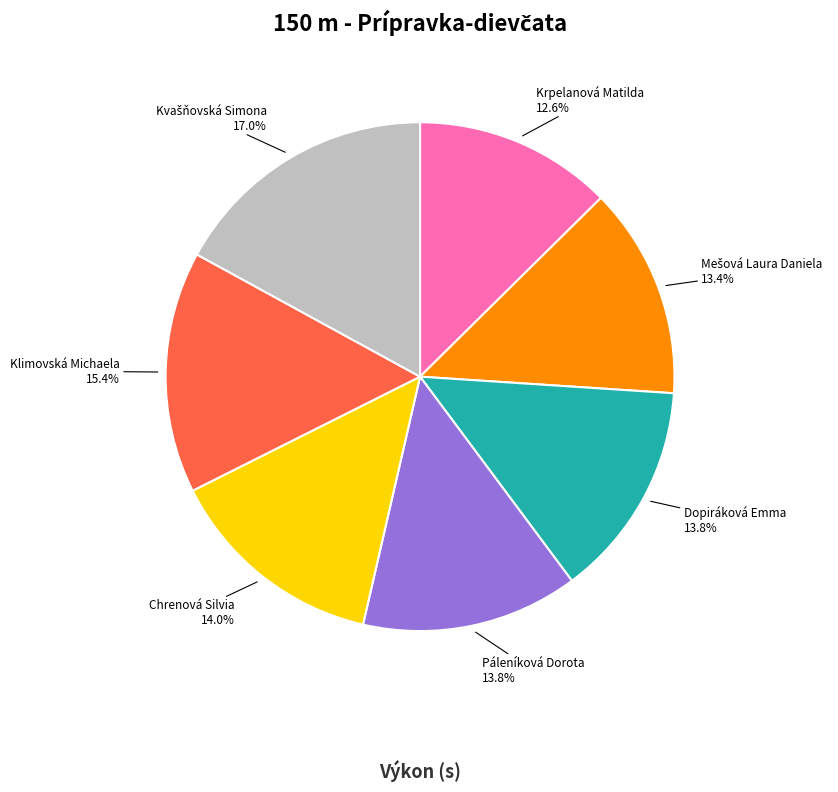

To the nearest percent, what is the combined percentage of Páleníková Dorota and Chrenová Silvia?

28%